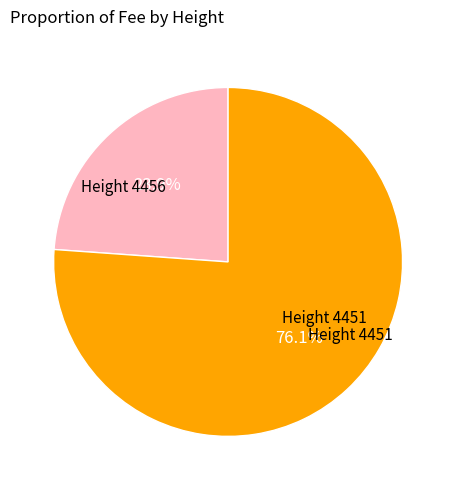

Does any single category account for the majority?

Yes